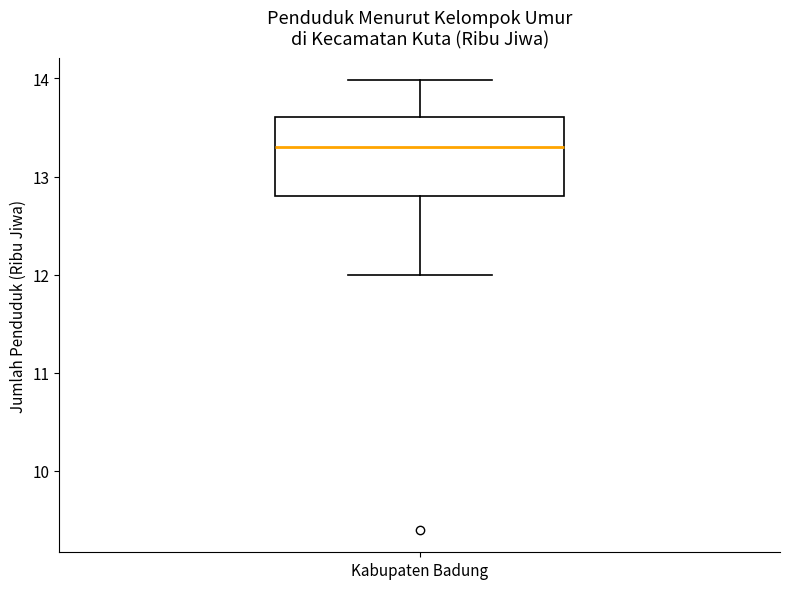

Where does the median line of the box for Kabupaten Badung sit on the y-axis? The values are not printed on the chart, so give them approximately, as read against the axis.

13.3